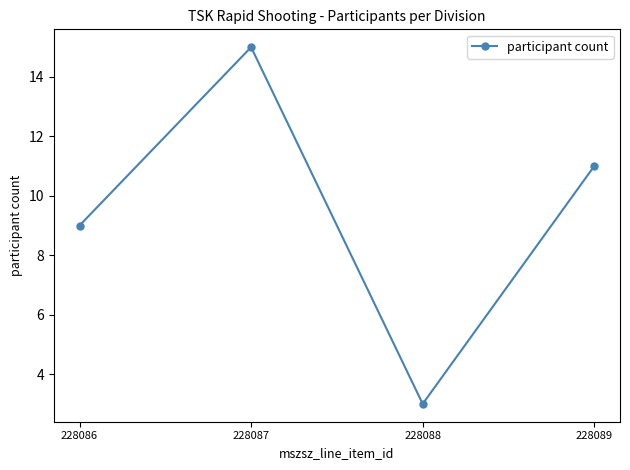

What is the ratio of the value at 228086 to the value at 228089?

0.8